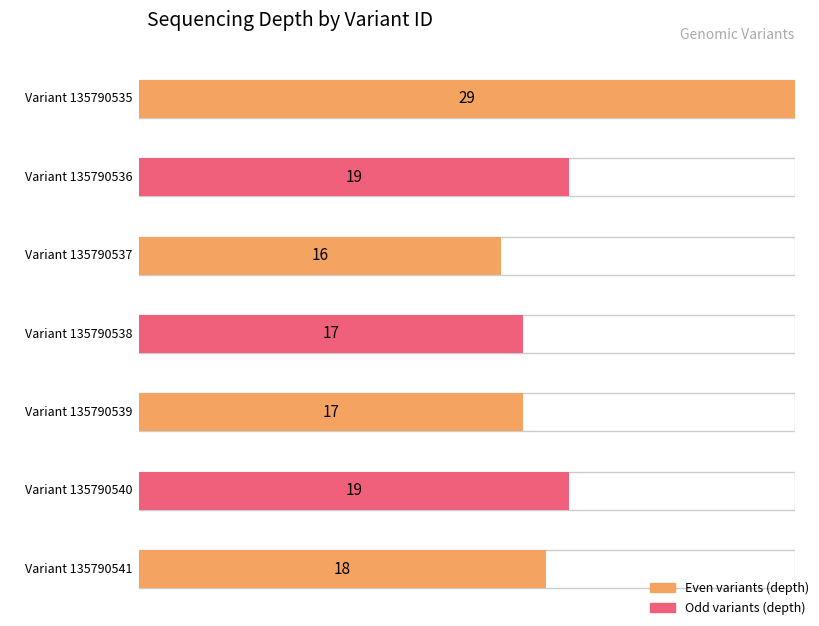

List the labels in order of value, largest first.

135790535, 135790536, 135790540, 135790541, 135790538, 135790539, 135790537